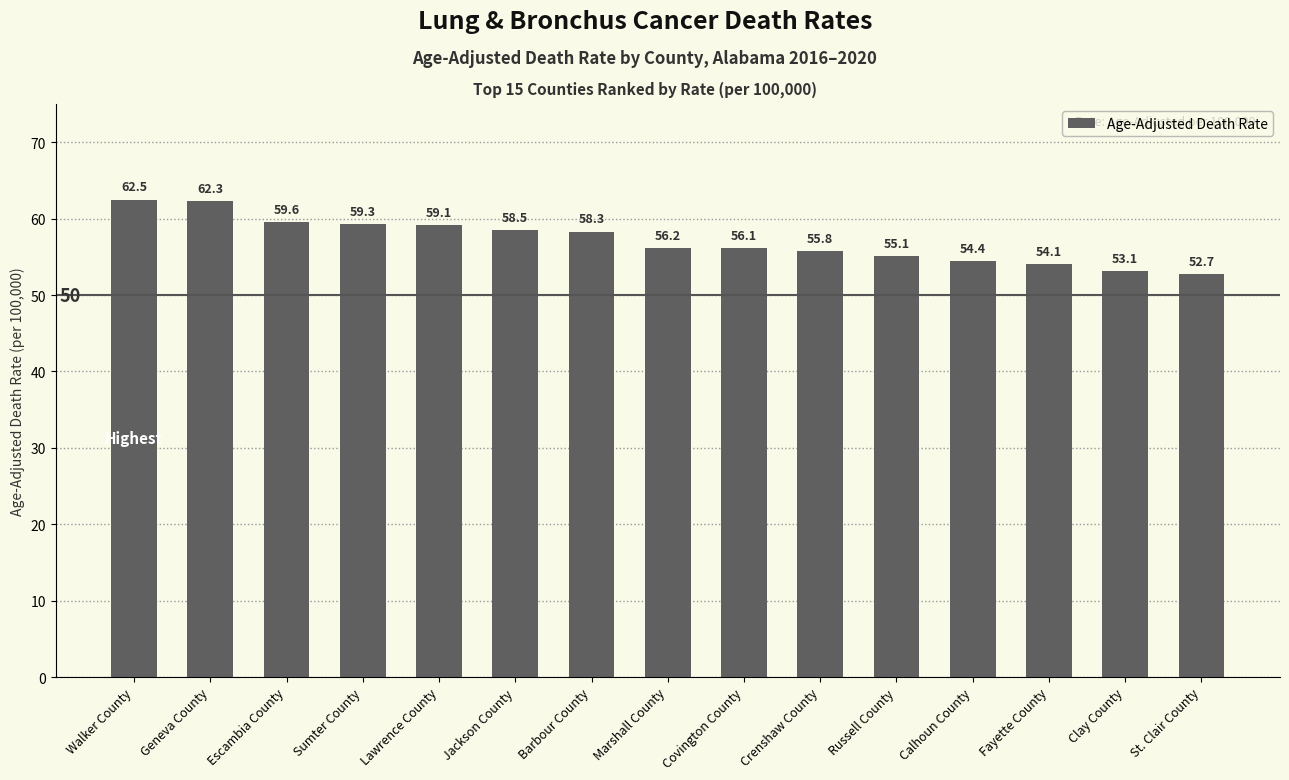

What is the sum of the values at Covington County and Marshall County?

112.3